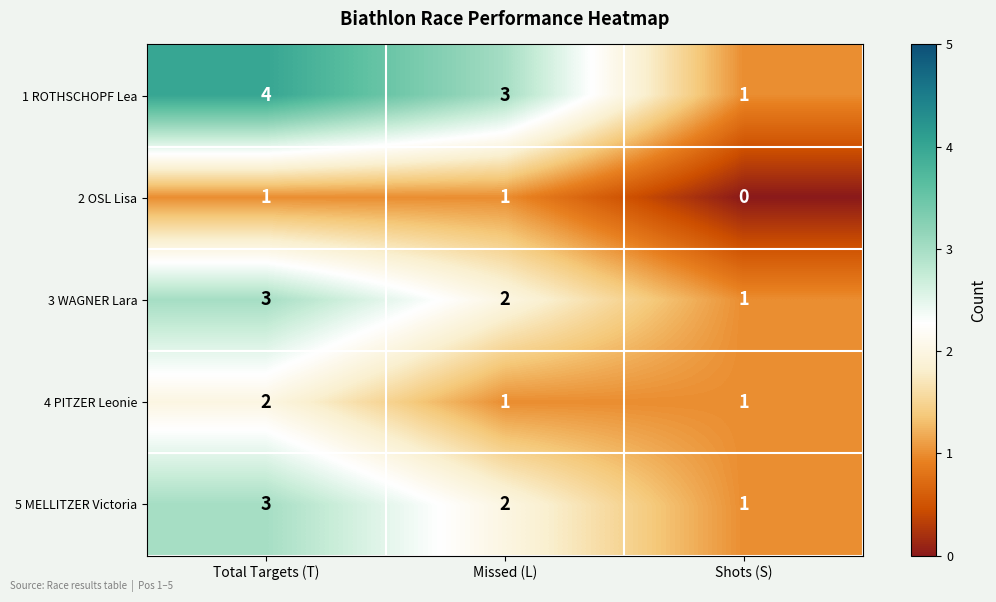

Reading left to right, what are all the values shown in this chart?

1 ROTHSCHOPF Lea: Total Targets (T)=4	Missed (L)=3	Shots (S)=1
2 OSL Lisa: Total Targets (T)=1	Missed (L)=1	Shots (S)=0
3 WAGNER Lara: Total Targets (T)=3	Missed (L)=2	Shots (S)=1
4 PITZER Leonie: Total Targets (T)=2	Missed (L)=1	Shots (S)=1
5 MELLITZER Victoria: Total Targets (T)=3	Missed (L)=2	Shots (S)=1